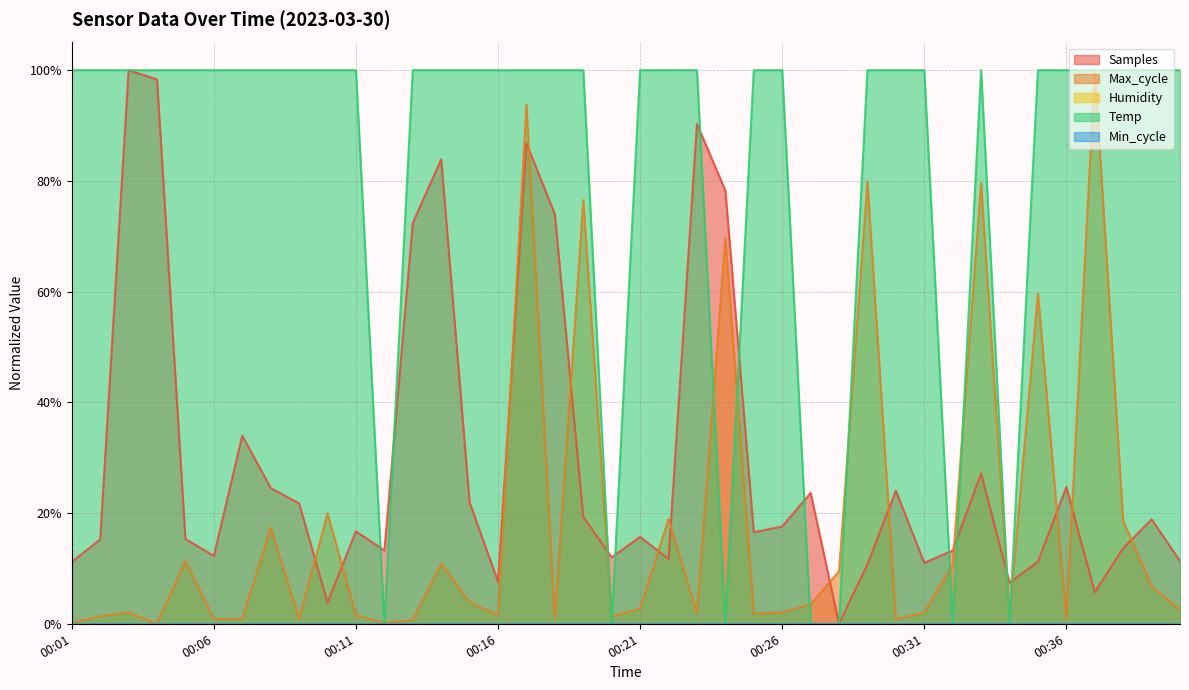

Rank the categories by Max_cycle value from highest to lowest.

00:37, 00:17, 00:29, 00:33, 00:19, 00:24, 00:35, 00:10, 00:22, 00:38, 00:08, 00:05, 00:14, 00:32, 00:28, 00:39, 00:15, 00:27, 00:21, 00:40, 00:03, 00:26, 00:31, 00:23, 00:25, 00:11, 00:16, 00:34, 00:02, 00:20, 00:06, 00:07, 00:09, 00:18, 00:30, 00:36, 00:13, 00:01, 00:12, 00:04